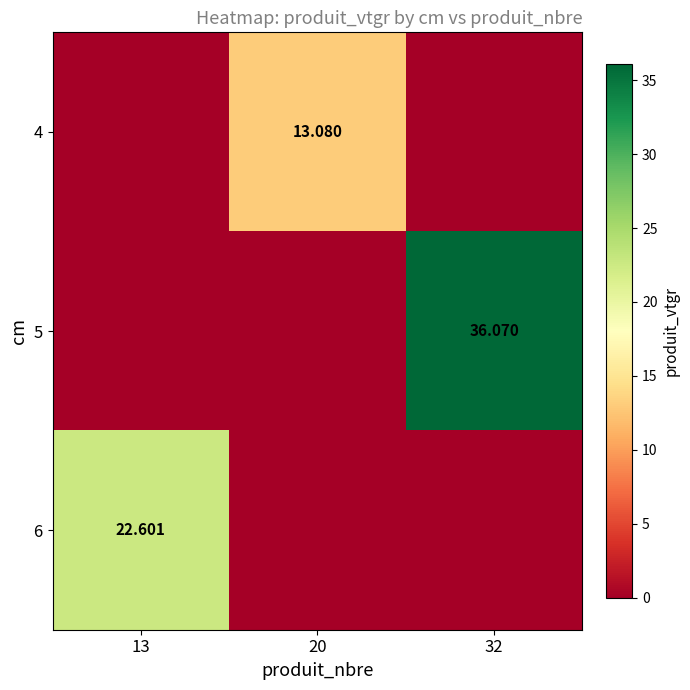

Is the value of 4 at 20 greater than the value of 5 at 32?

No